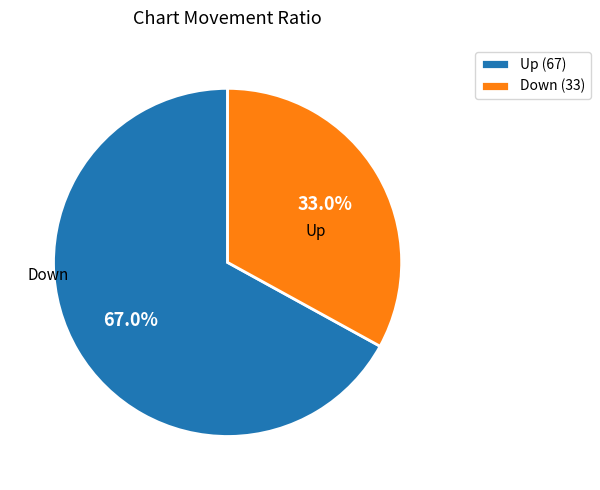

To the nearest percent, what is the difference between the largest and smallest slice percentages?

34%